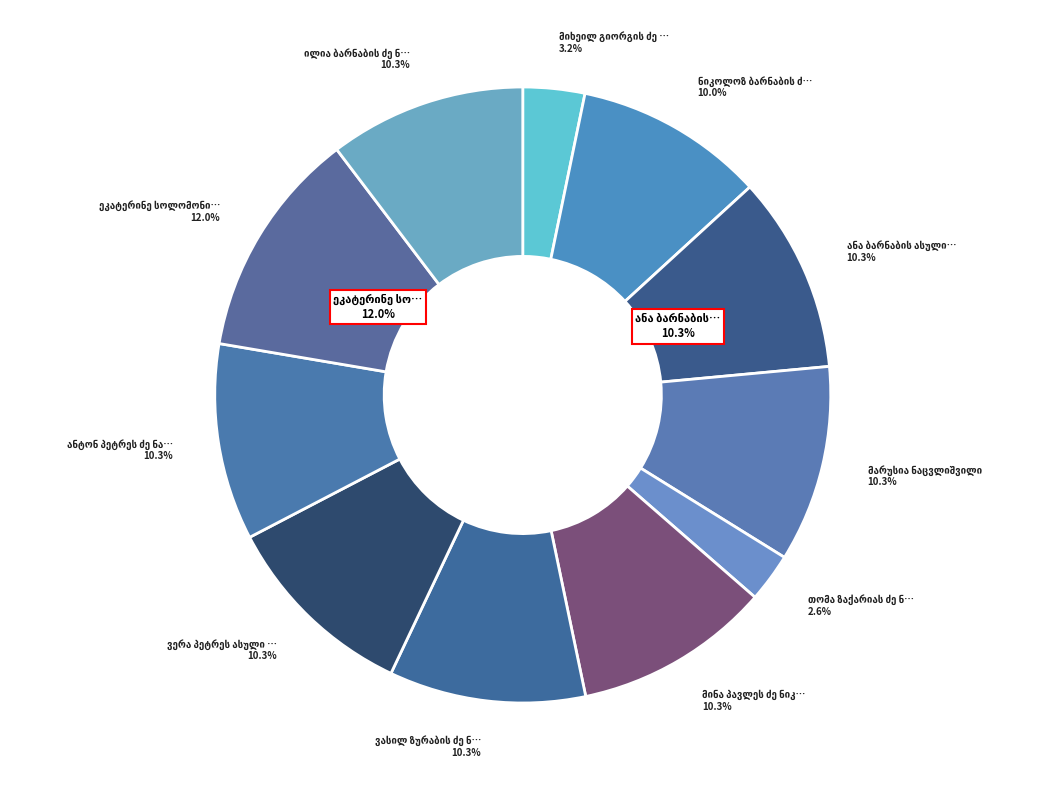

Which slice is the smallest?

თომა ზაქარიას ძე ნასიძე